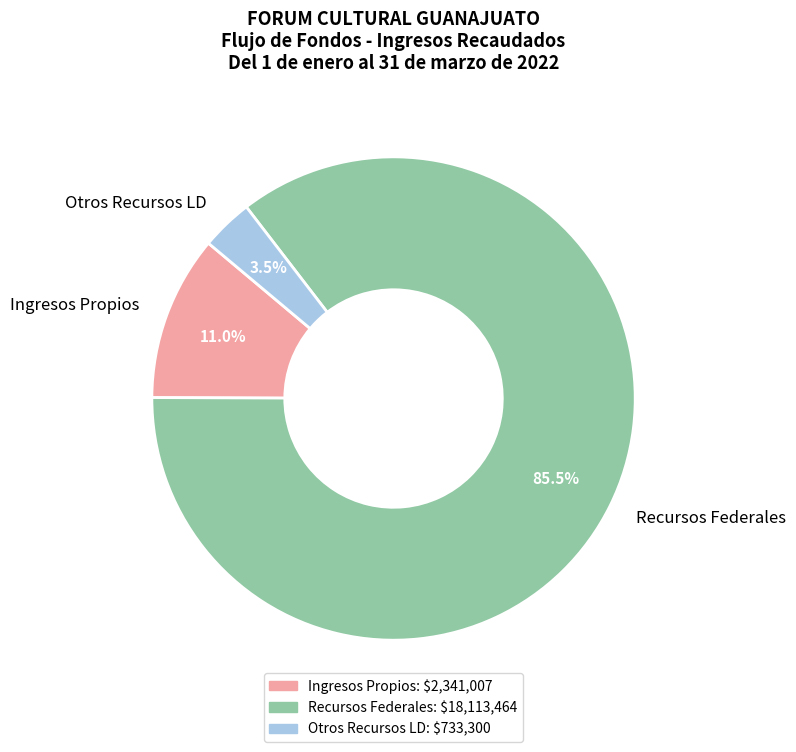

Which has a higher value, Otros Recursos LD or Recursos Federales?

Recursos Federales